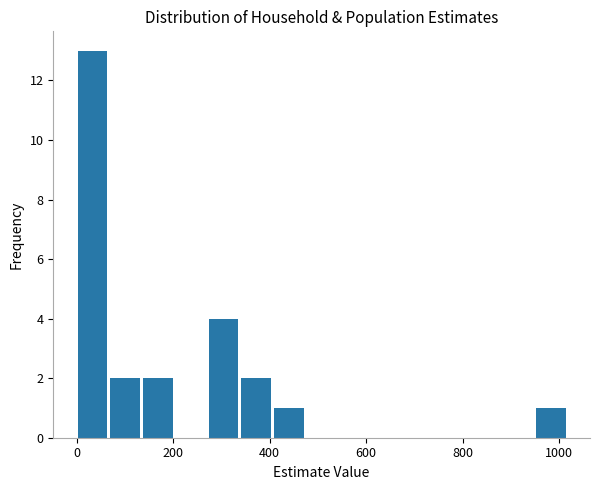

Around what value on the x-axis is the tallest bar? Give the approximate position of its centre, as read against the axis.

40